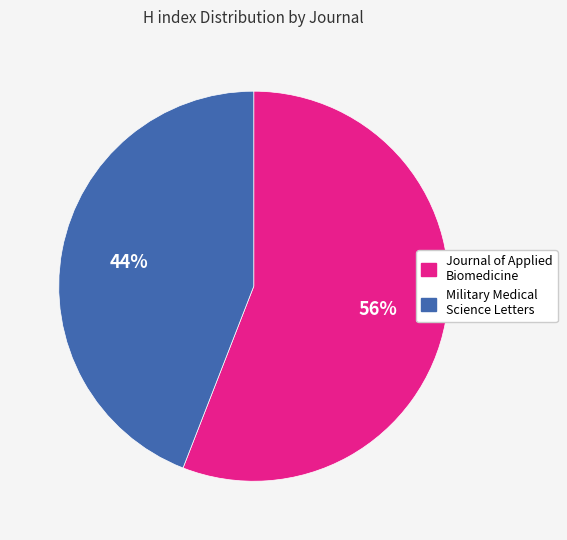

True or false: Journal of Applied Biomedicine accounts for 56% of the total.

True